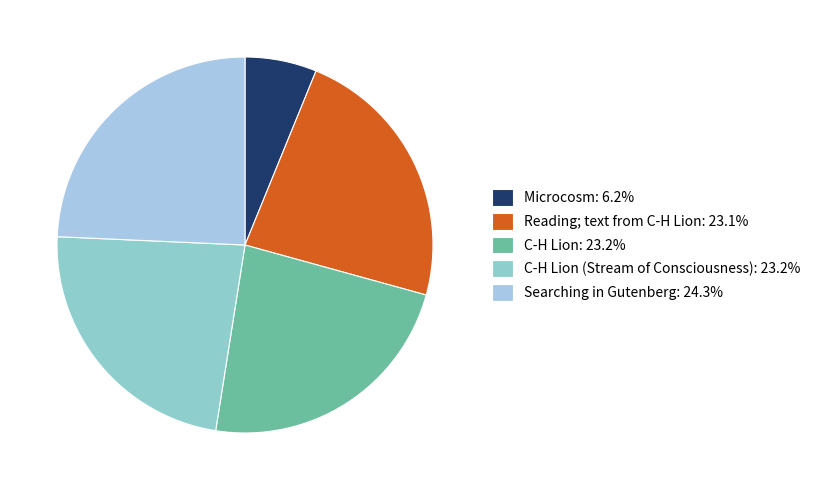

How many segments does this pie chart have?

5